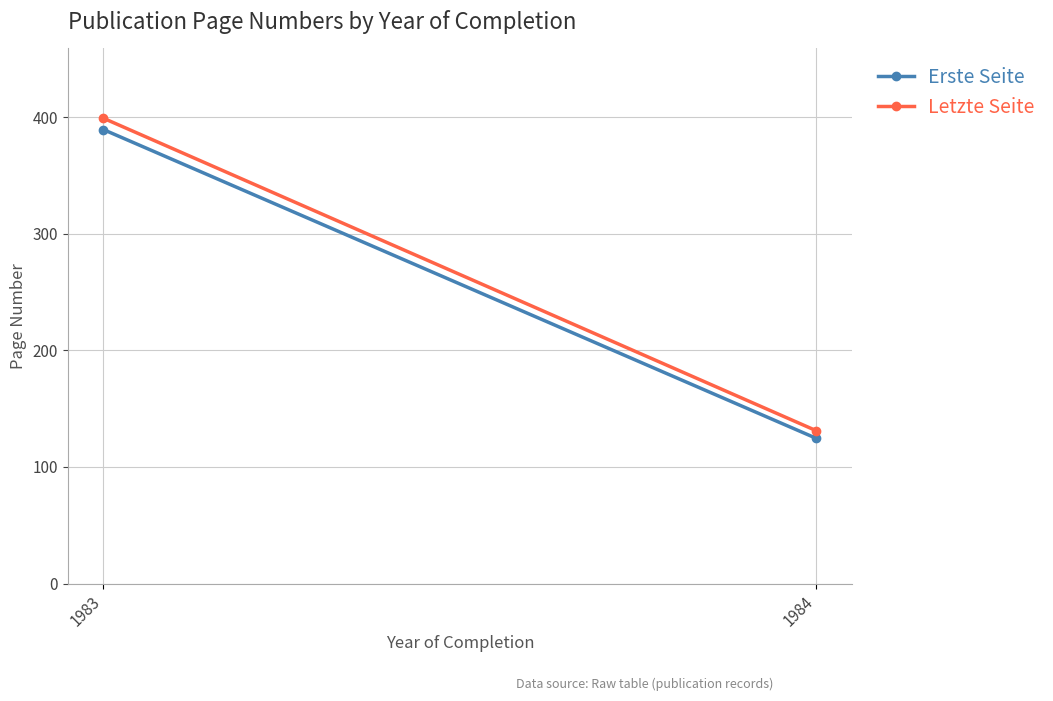

Reading left to right, transcribe all the data shown in this chart.

Erste Seite: 389.4	124.6
Letzte Seite: 399.1	131.1